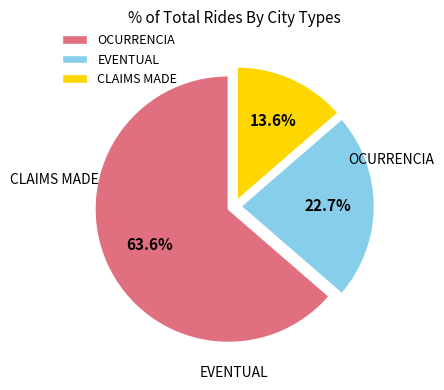

How many slices are in this pie chart?

3